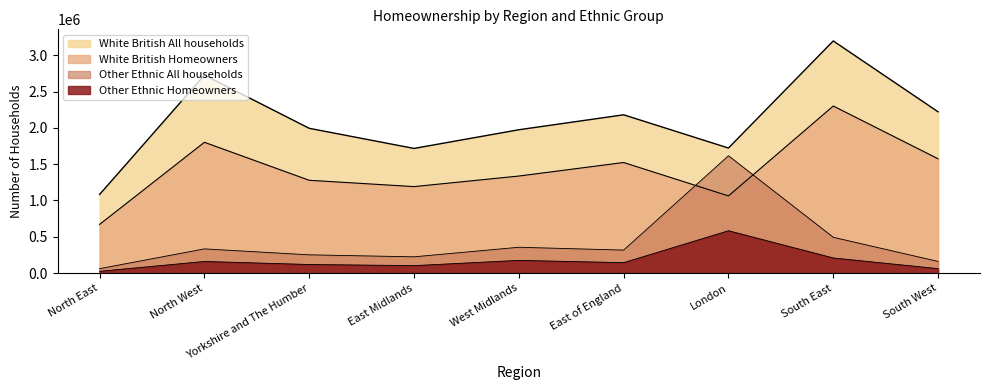

The White British Homeowners series shows 979839 at South East. True or false?

False